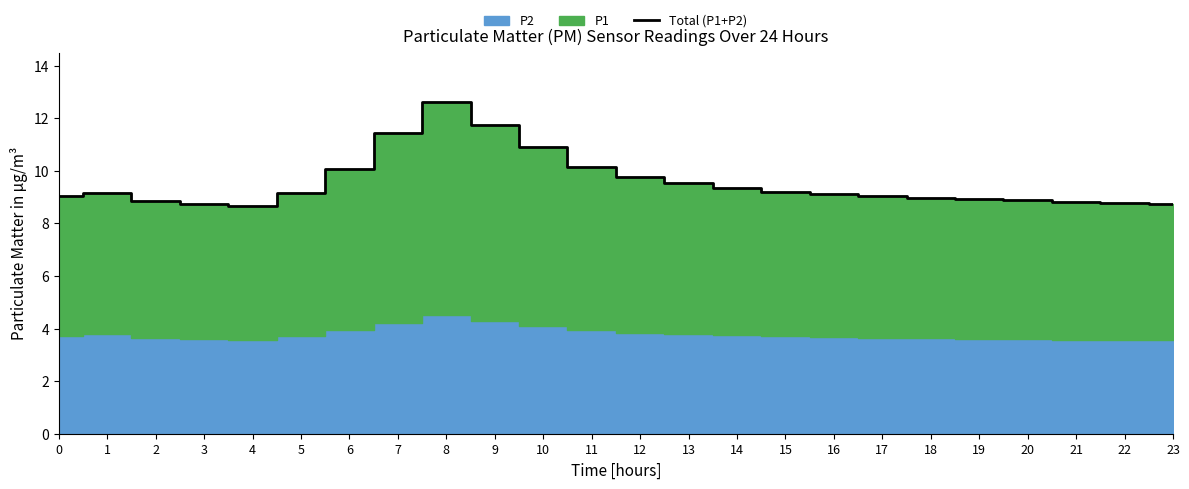

True or false: the data has more than 2 interior local peaks.

False